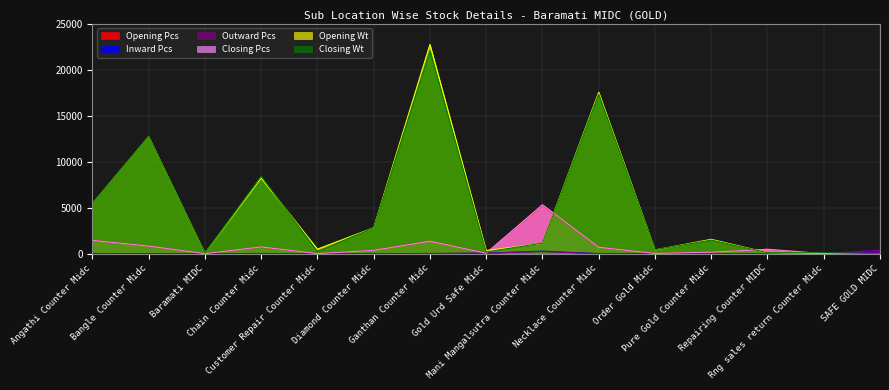

The value of Outward Pcs at Gold Urd Safe Midc is 69.0. True or false?

True